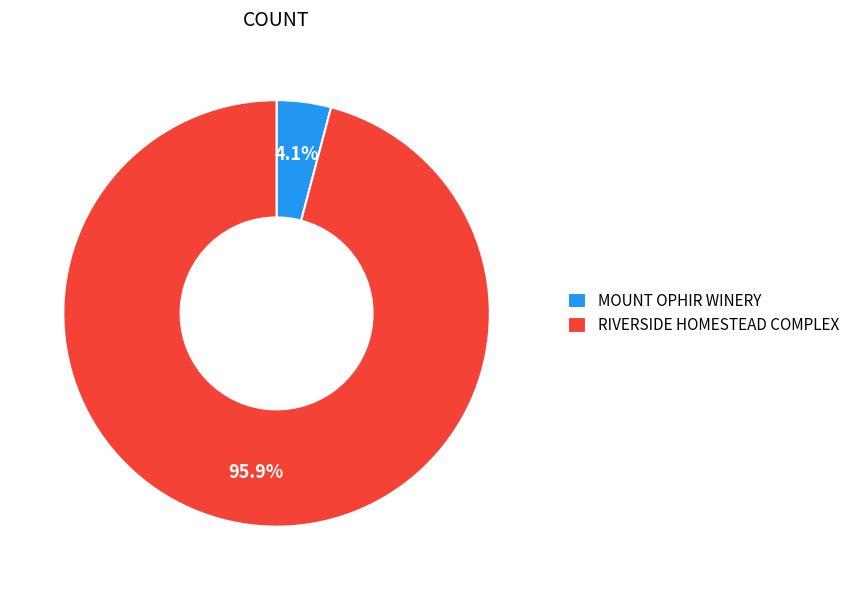

Is MOUNT OPHIR WINERY the majority of the pie?

No